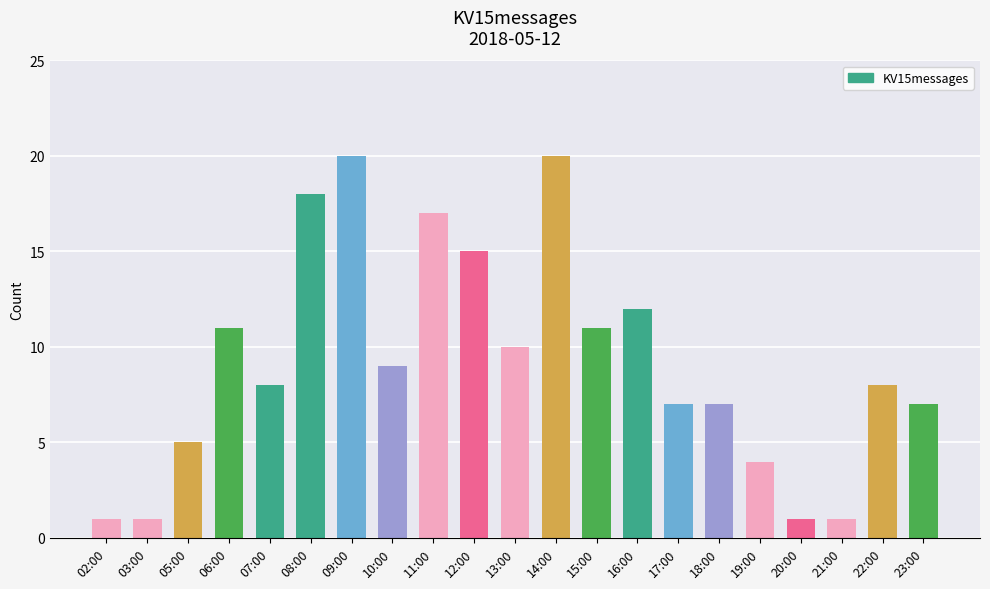

Which has a higher value, 17:00 or 10:00?

10:00